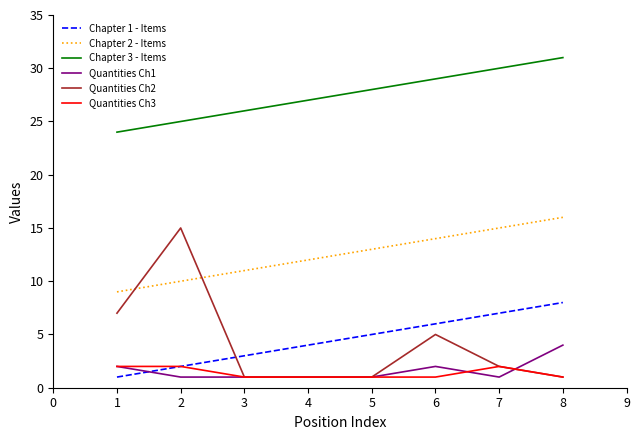

True or false: Quantities Ch2 and Chapter 3 - Items cross at least once.

False